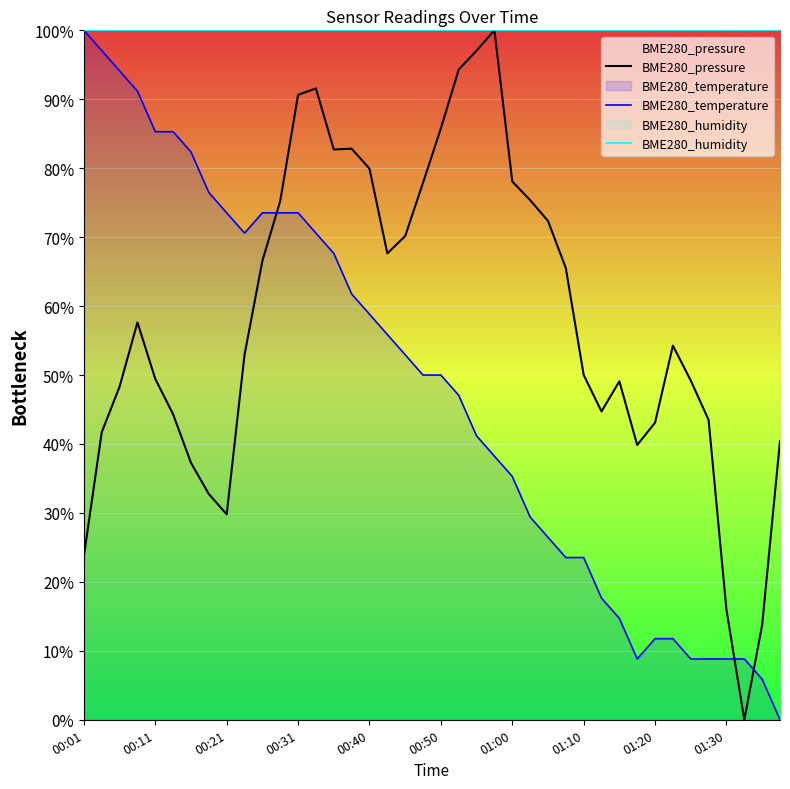

How many values in the BME280_temperature series are below 50?

19